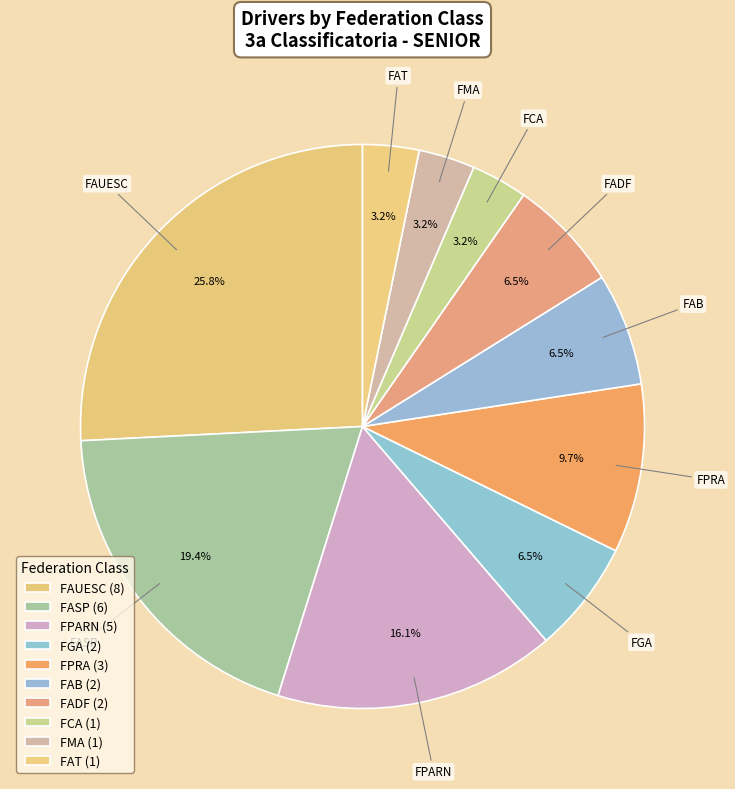

How many slices are in this pie chart?

10